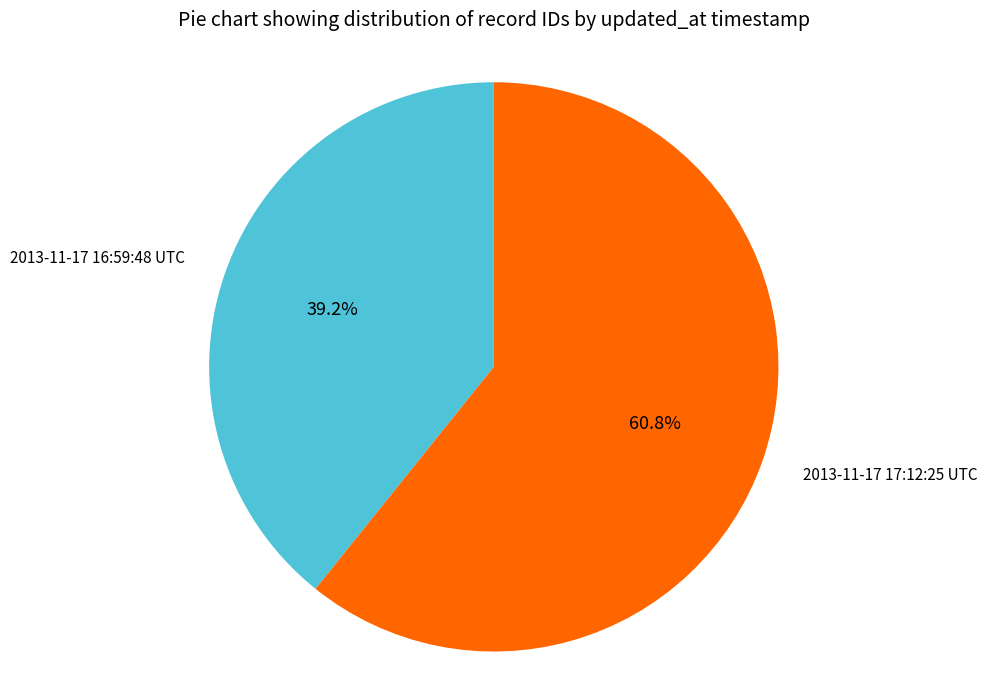

What percentage is the 2013-11-17 17:12:25 UTC slice, to the nearest percent?

61%